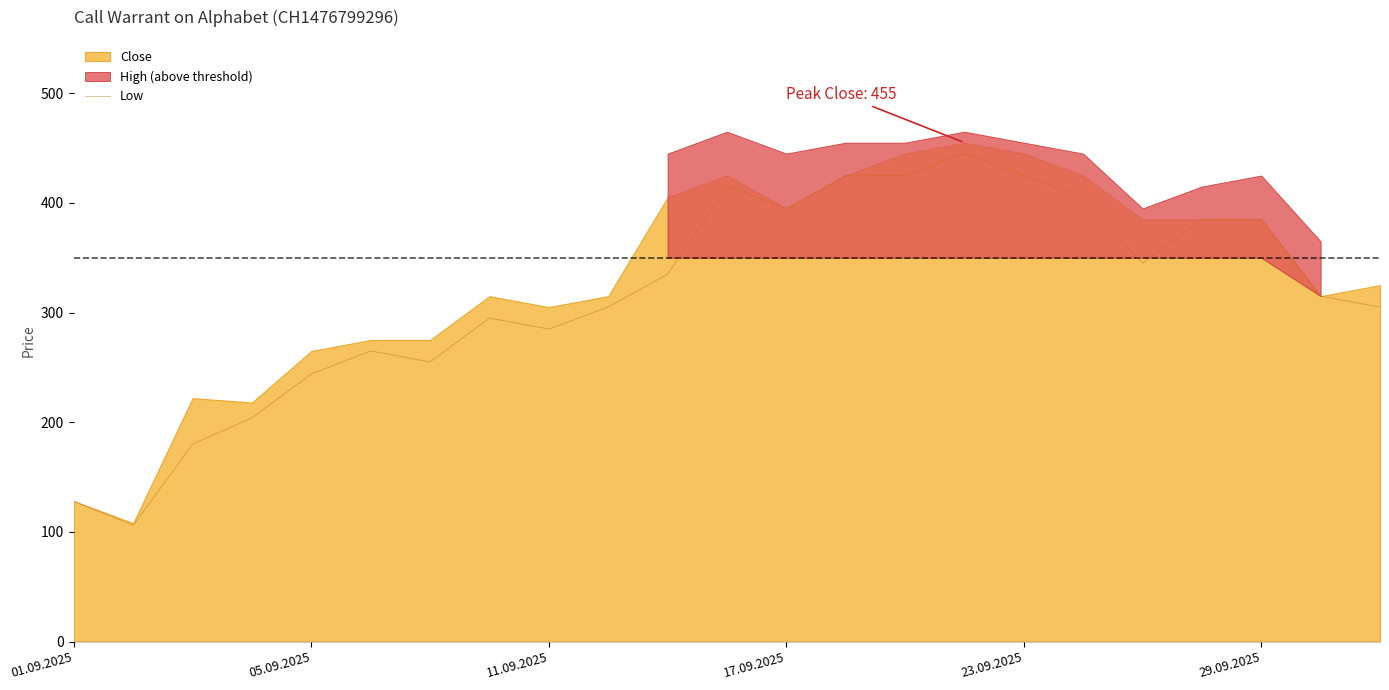

What is the maximum value for Low?

445